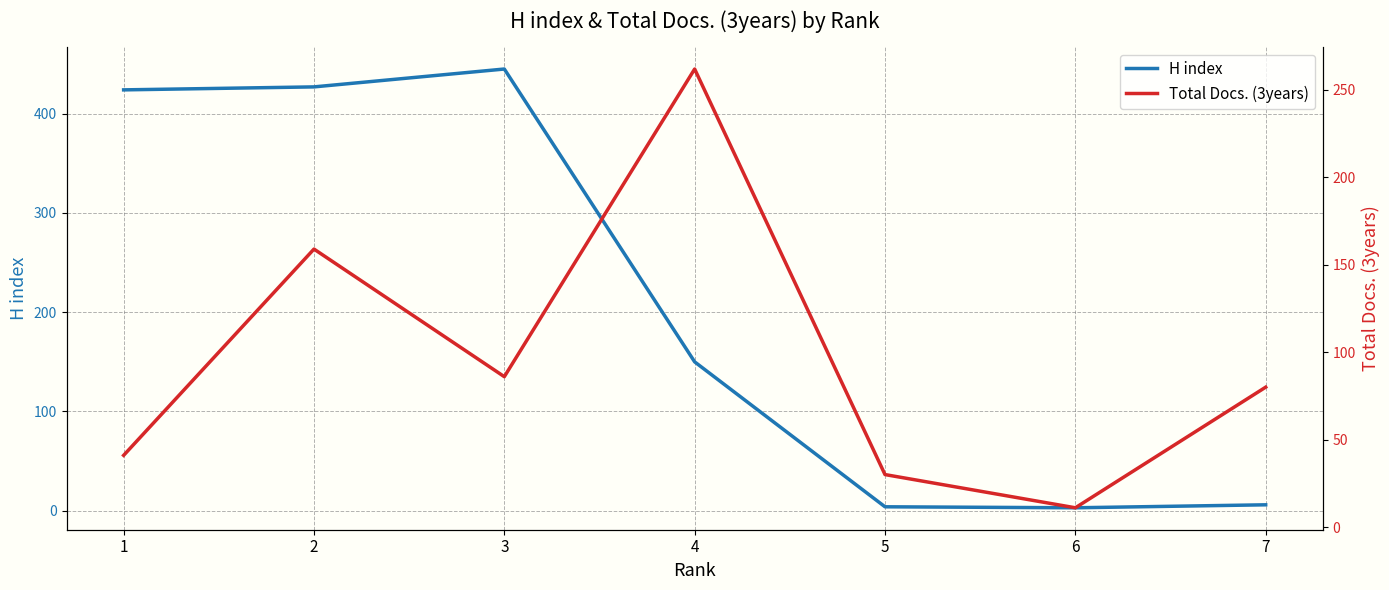

The value of H index at 4 is 150. True or false?

True